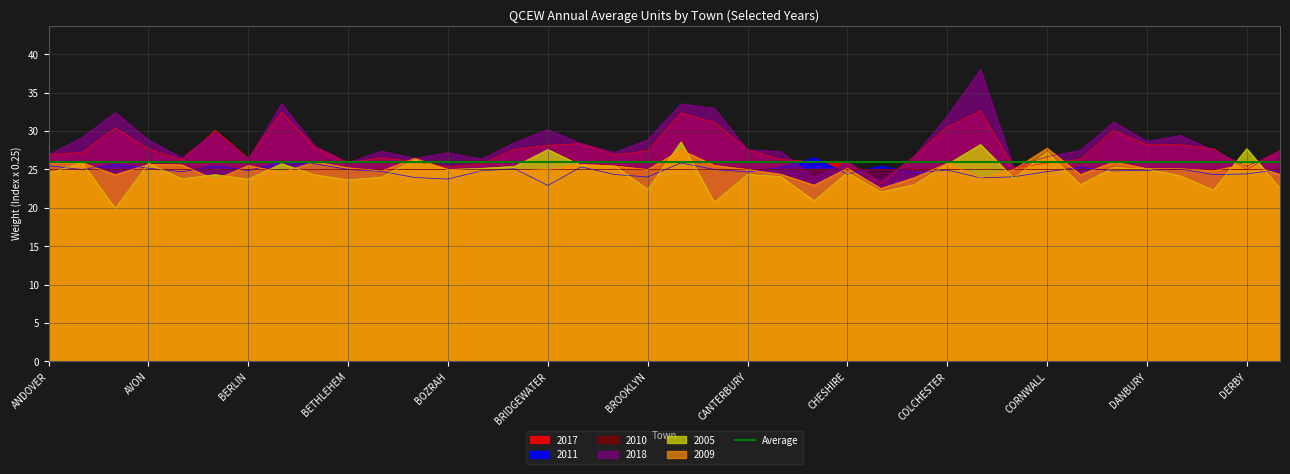

In 2017, how many points are higher than both neighbors (excluding endpoints)?

9